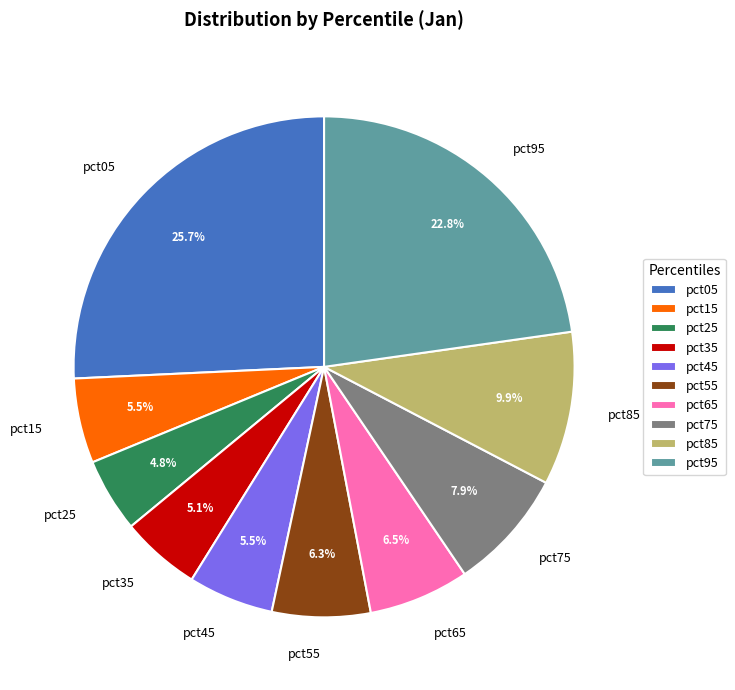

How many slices are in this pie chart?

10